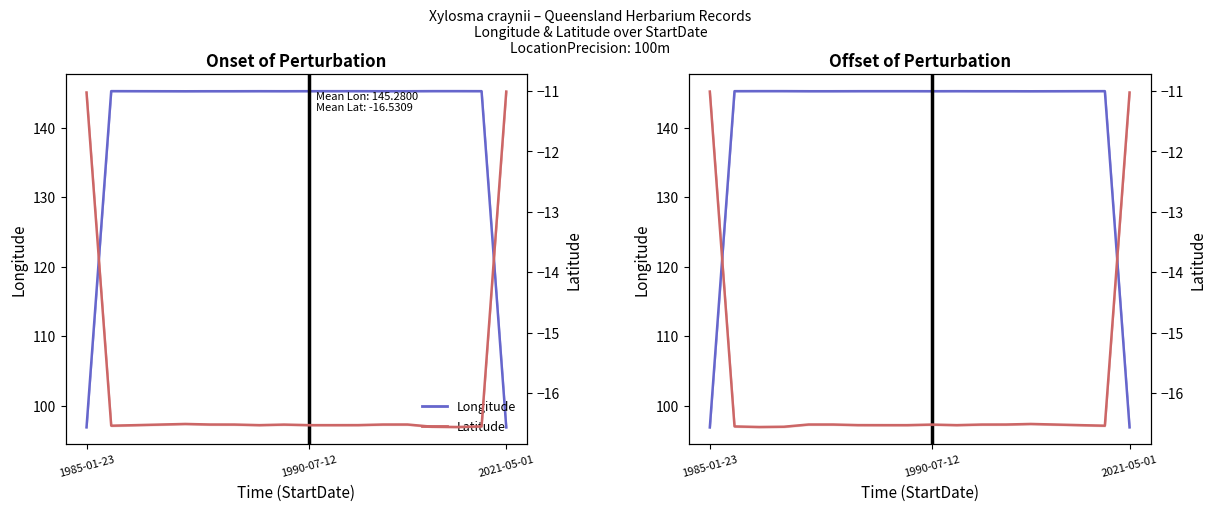

At which category does the chart reach its minimum across all series?

2021-05-01